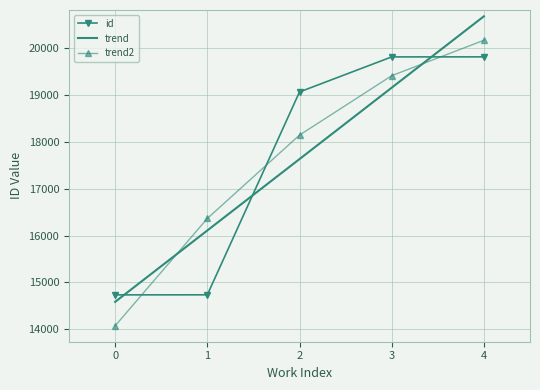

How many intersections are there between id and trend?

3